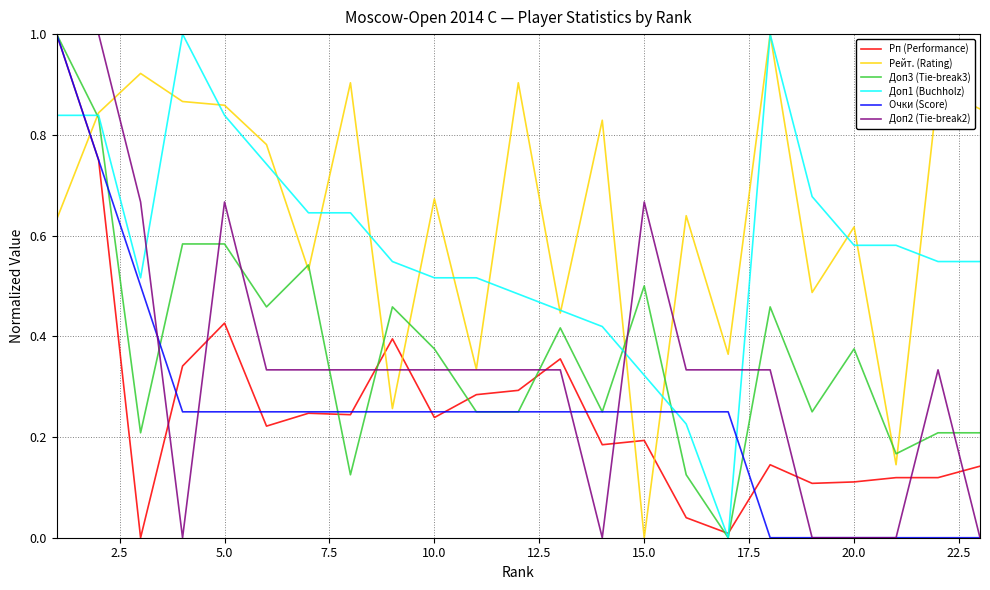

Which series has the largest total across all categories?

Рейт. (Rating)